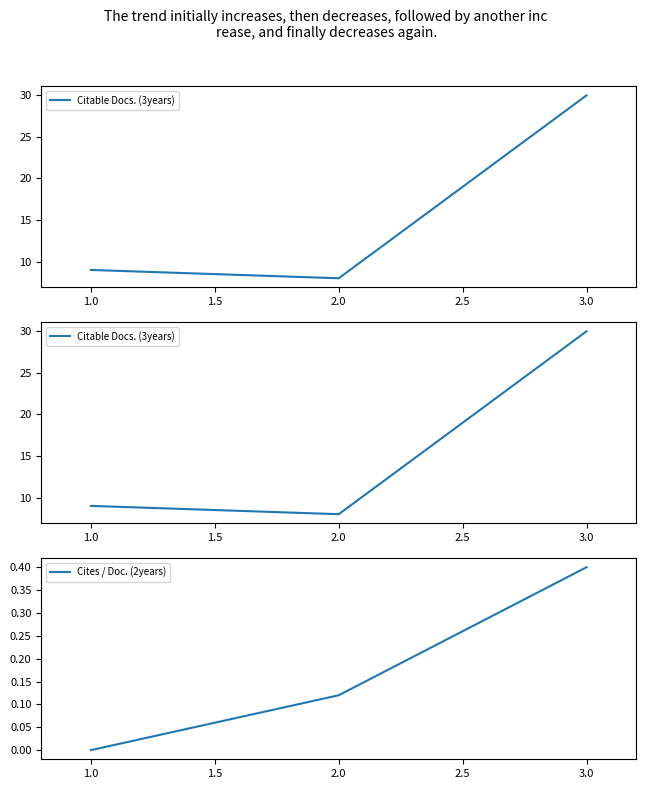

At how many categories does at least one series exceed 4?

3